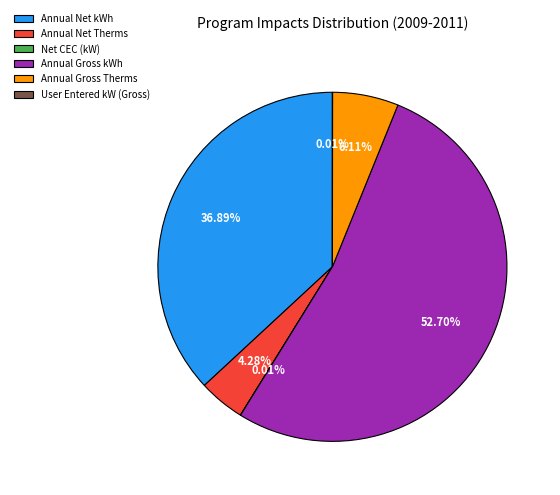

Which category has the biggest portion of the pie?

Annual Gross kWh